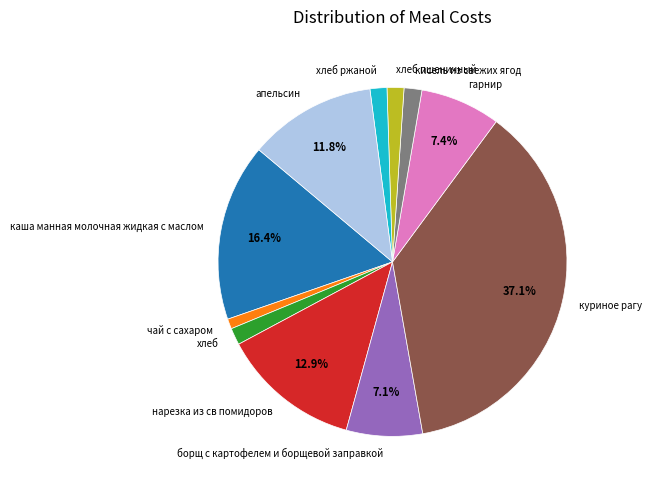

To the nearest percent, what portion does апельсин represent?

12%